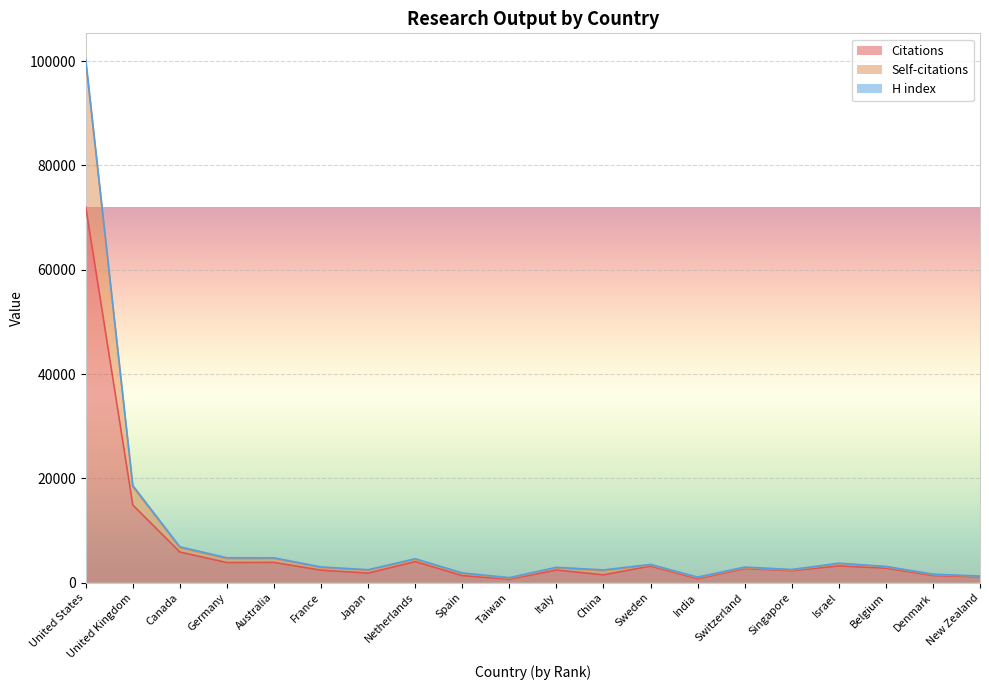

Between Spain and Australia, which is larger?

Australia